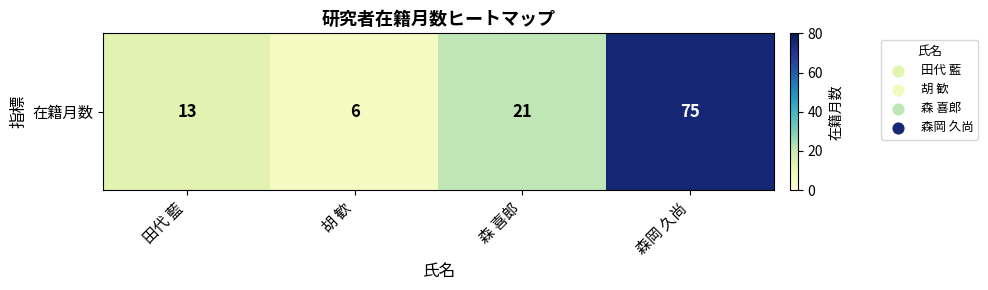

Reading right to left, extract all data points from this chart.

森岡 久尚=75	森 喜郎=21	胡 歓=6	田代 藍=13